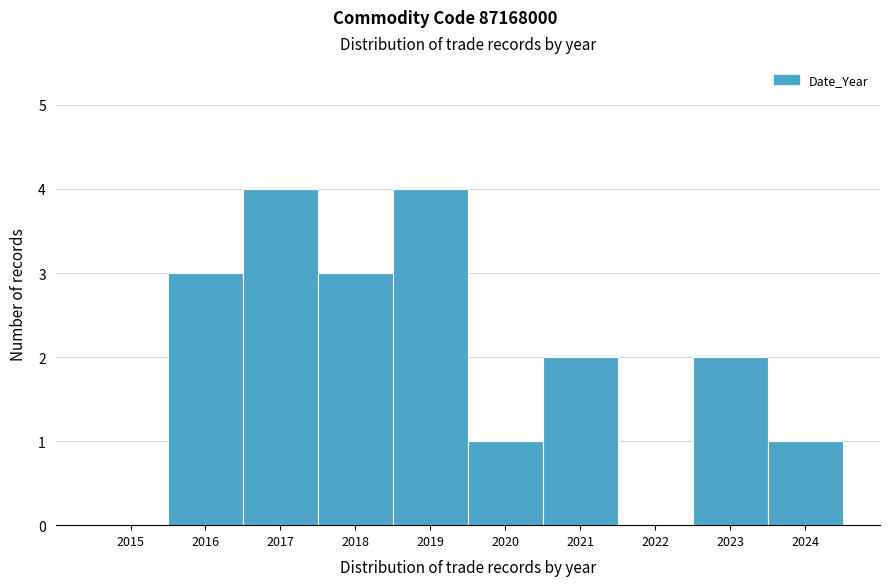

Reading right to left, transcribe all the data shown in this chart.

2024=1	2023=2	2022=0	2021=2	2020=1	2019=4	2018=3	2017=4	2016=3	2015=0